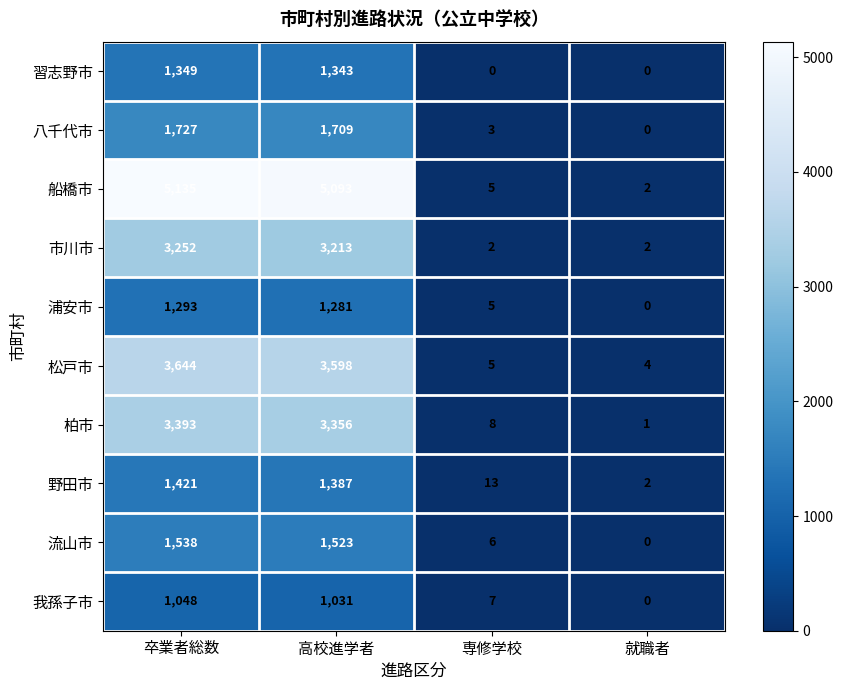

What is the difference between the maximum and second lowest values in the 浦安市 series?

1288